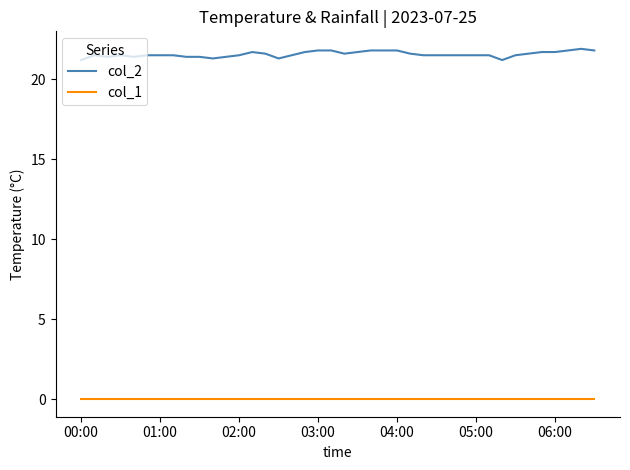

Which series has the largest total across all categories?

col_2